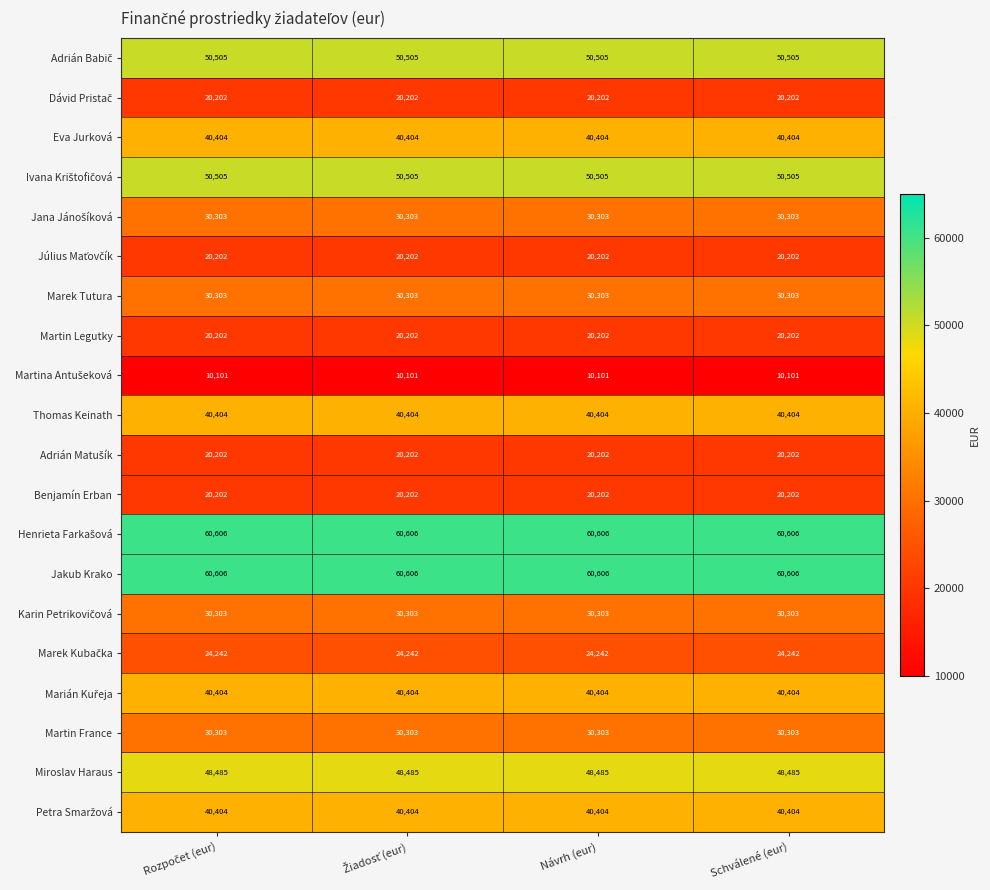

What is the difference between the highest and lowest values at Návrh (eur)?

50505